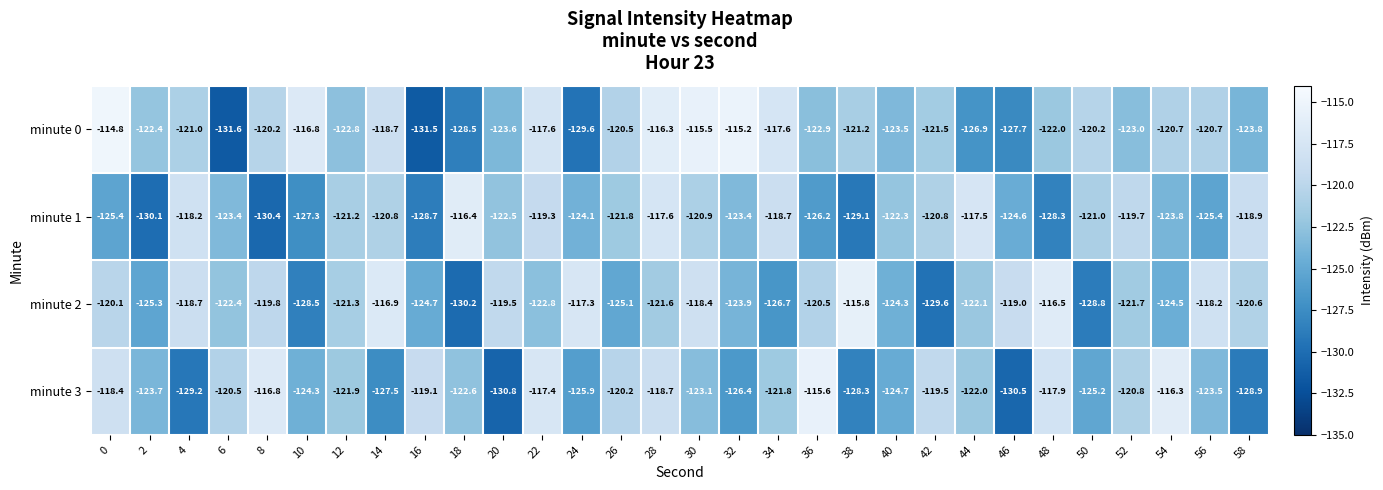

Between 28 and 32, which series saw the biggest shift?

minute 3